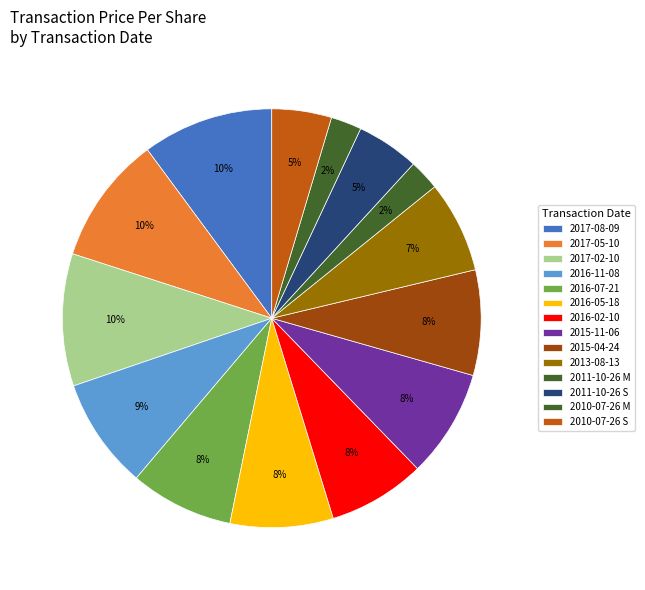

How many segments does this pie chart have?

14